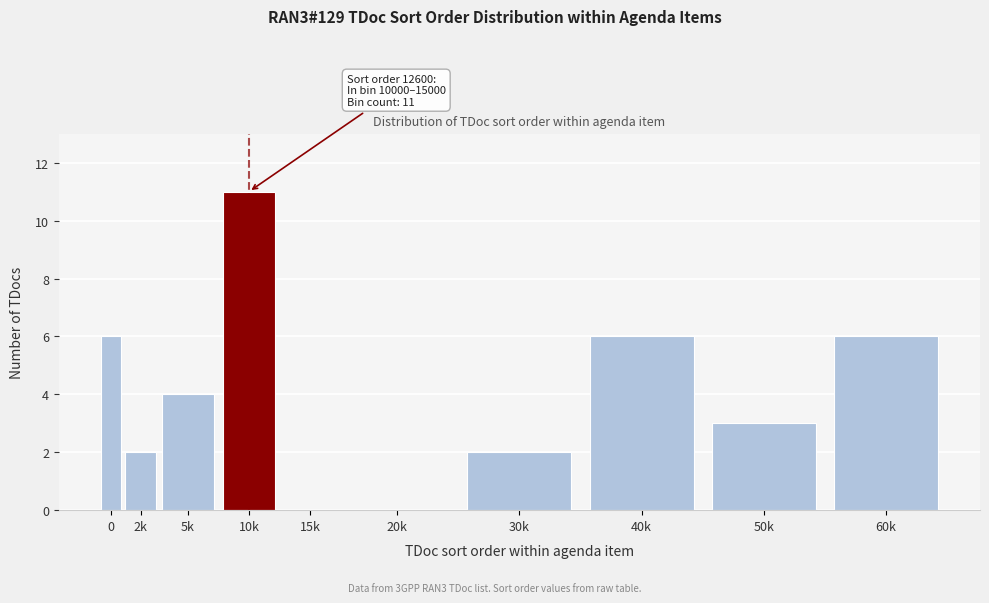

Reading right to left, list all the values displayed in this chart.

60k=6	50k=3	40k=6	30k=2	20k=0	15k=0	10k=11	5k=4	2k=2	0=6